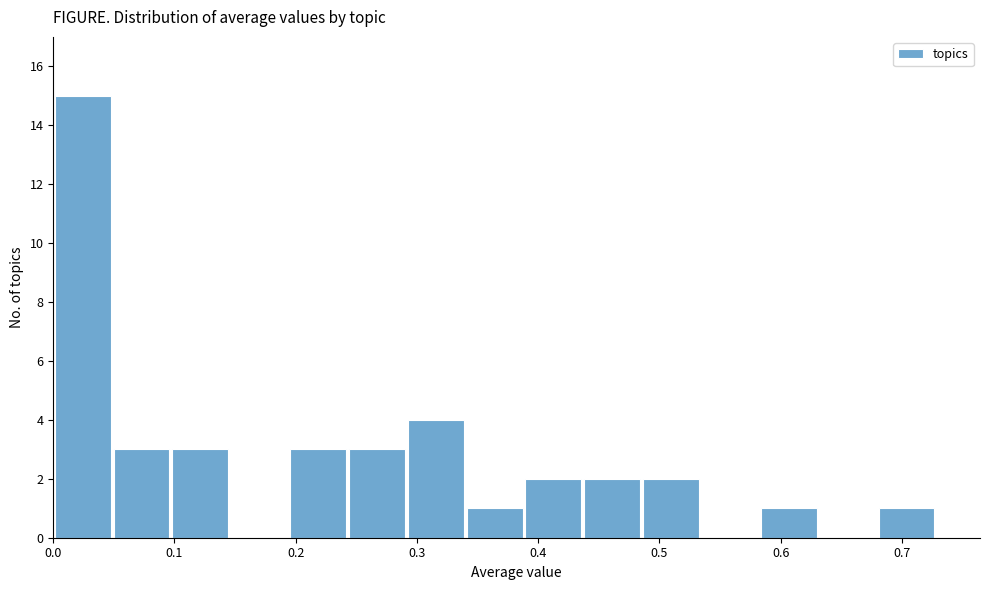

Reading left to right, list every bar in this chart as the range it spans on the x-axis followed by its height. Neither the bar edges nor the heights are printed on the chart, so give them approximately, as read against the axes.

0.00 to 0.05: 15
0.05 to 0.10: 3
0.10 to 0.15: 3
0.15 to 0.19: 0
0.19 to 0.24: 3
0.24 to 0.29: 3
0.29 to 0.34: 4
0.34 to 0.39: 1
0.39 to 0.44: 2
0.44 to 0.49: 2
0.49 to 0.53: 2
0.53 to 0.58: 0
0.58 to 0.63: 1
0.63 to 0.68: 0
0.68 to 0.73: 1